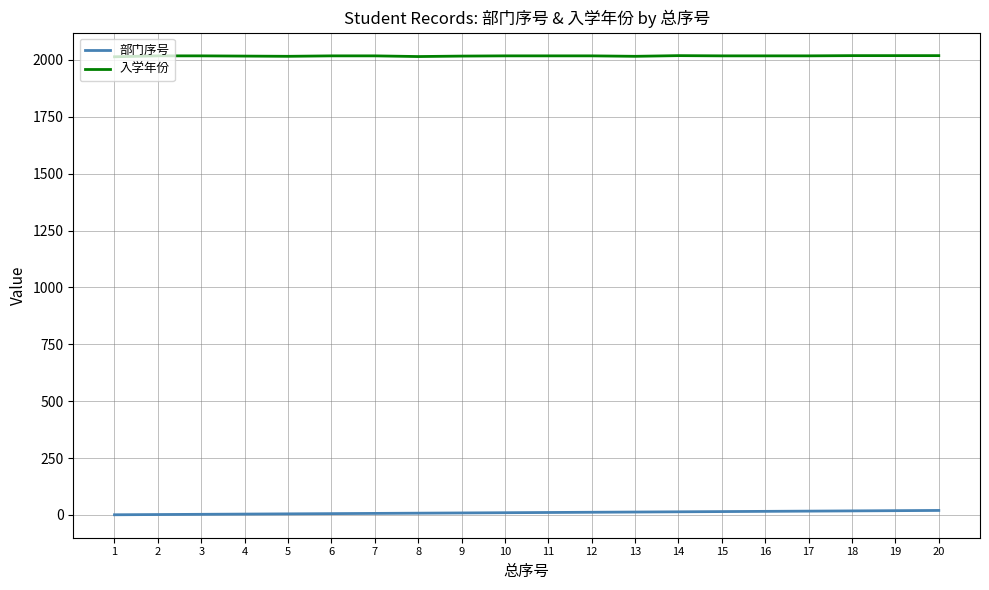

What is the maximum value for 入学年份?

2019